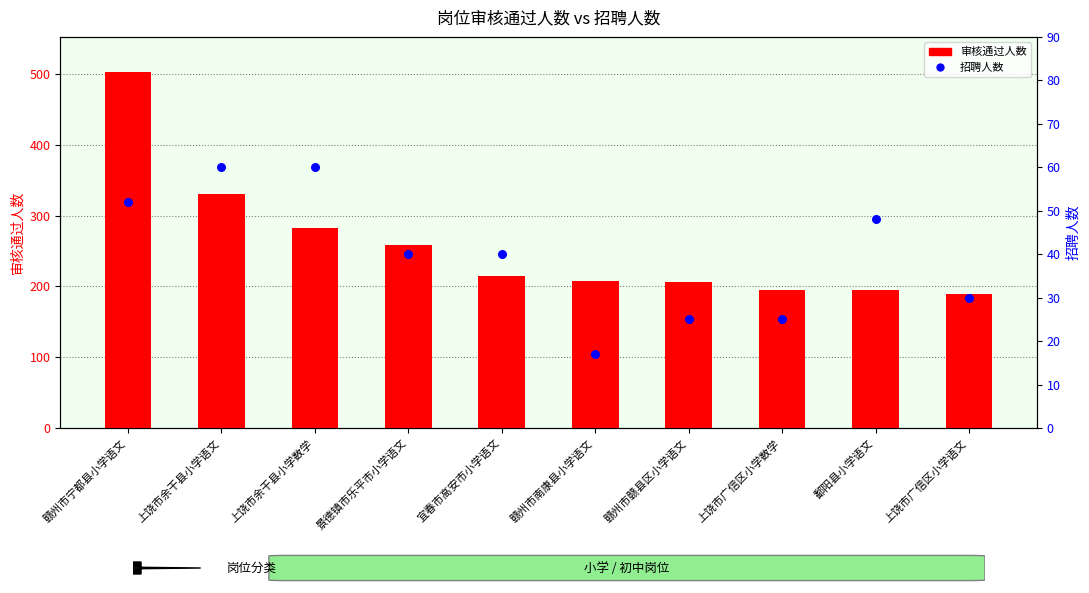

Which series has the widest spread of Y values?

审核通过人数